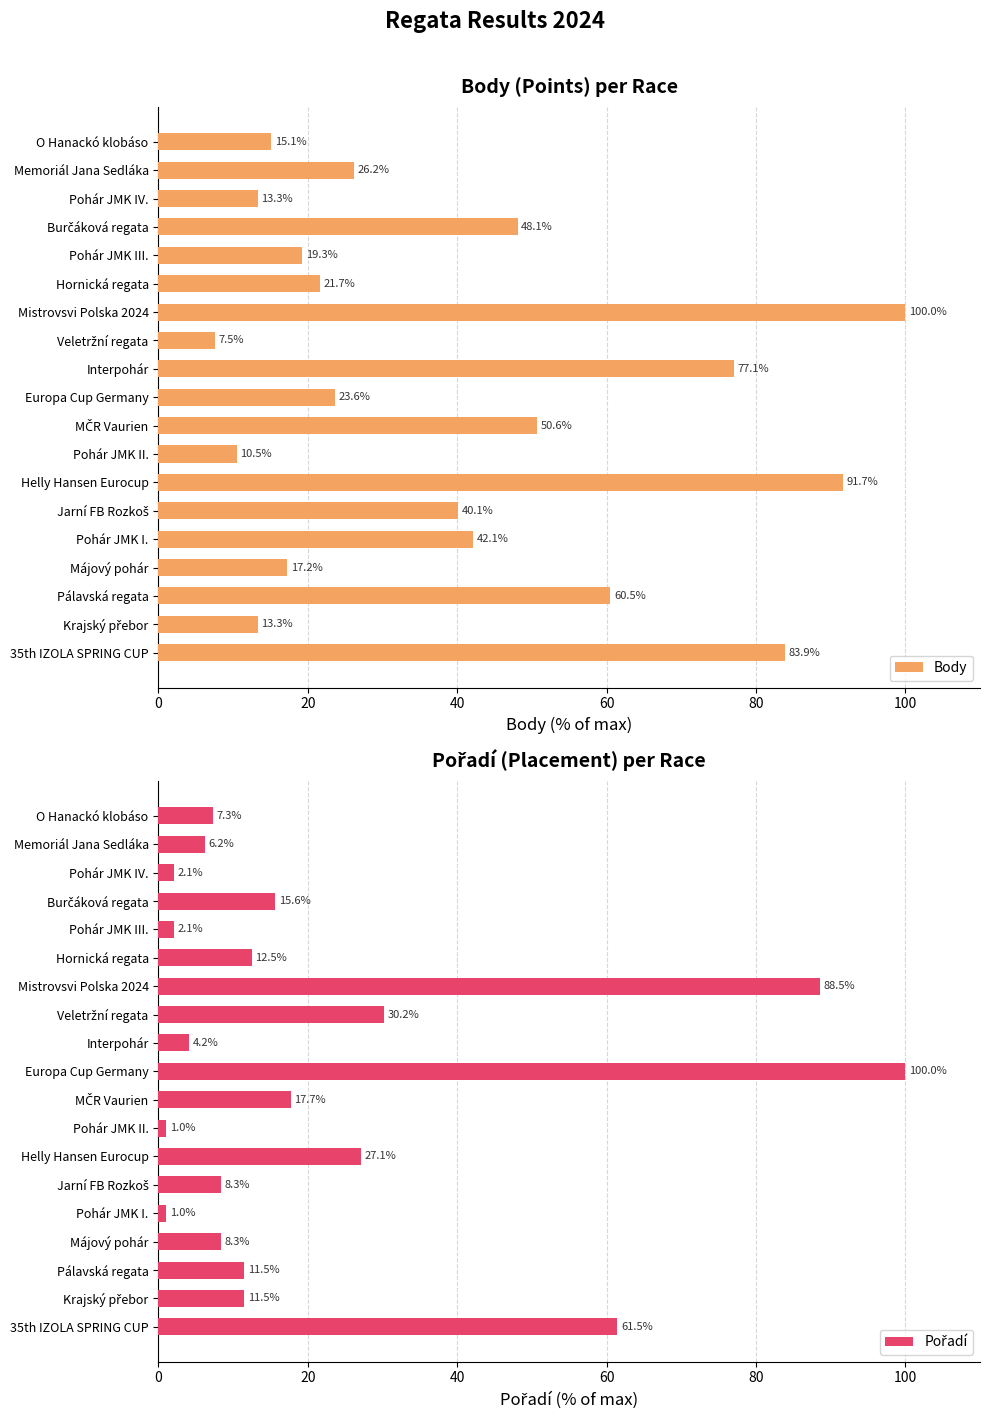

At which label does Body reach its peak?

Mistrovsvi Polska 2024